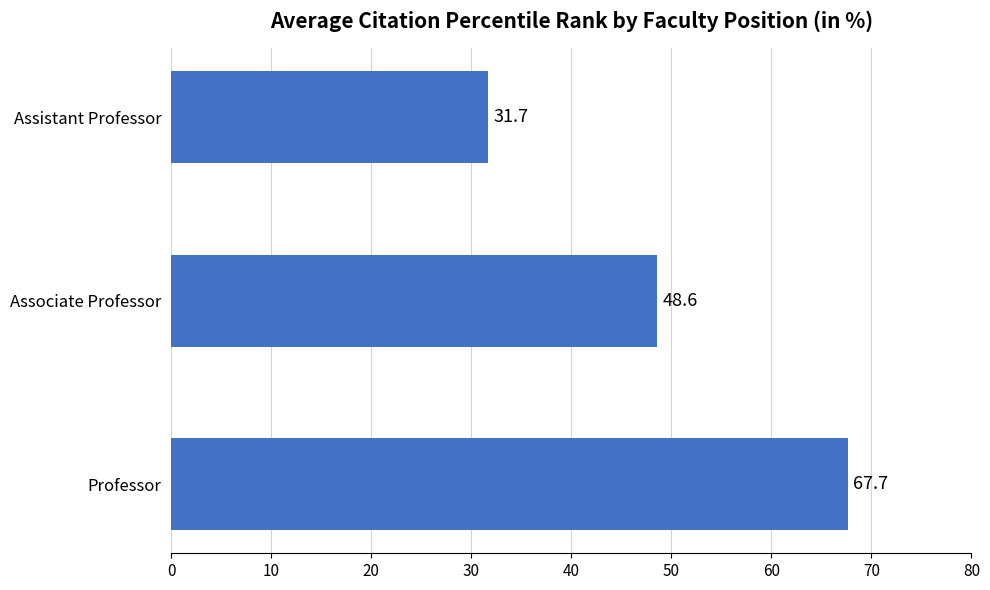

Rank the categories by value from lowest to highest.

Assistant Professor, Associate Professor, Professor